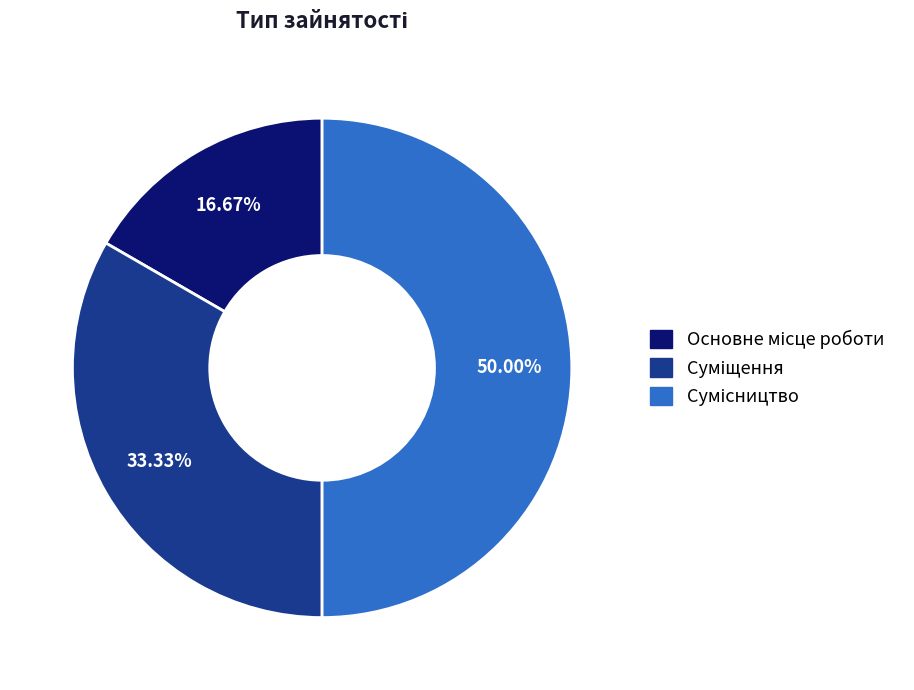

How much of the chart is everything except Суміщення?

66.7%